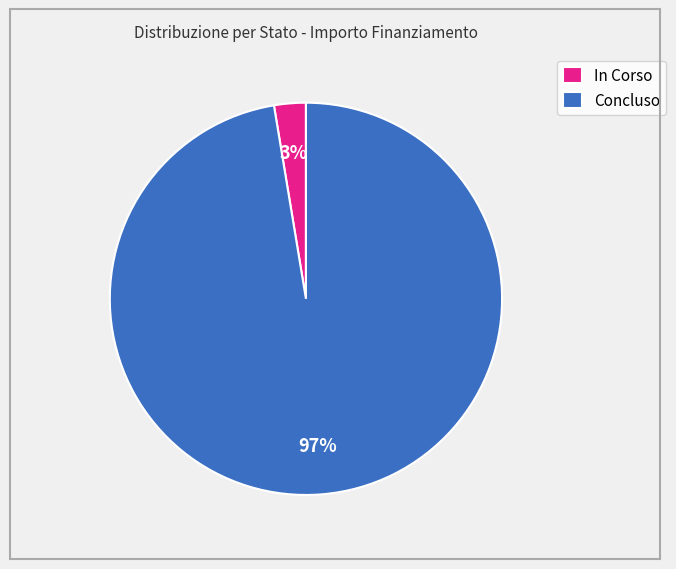

The In Corso slice represents 14% of the pie. True or false?

False